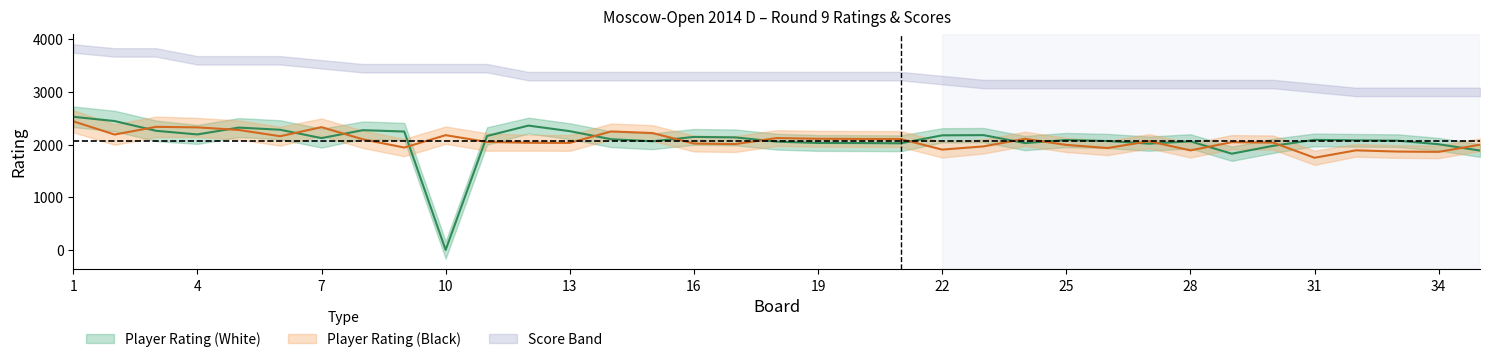

Between 7 and 27, which series saw the biggest shift?

Player Rating (Black)